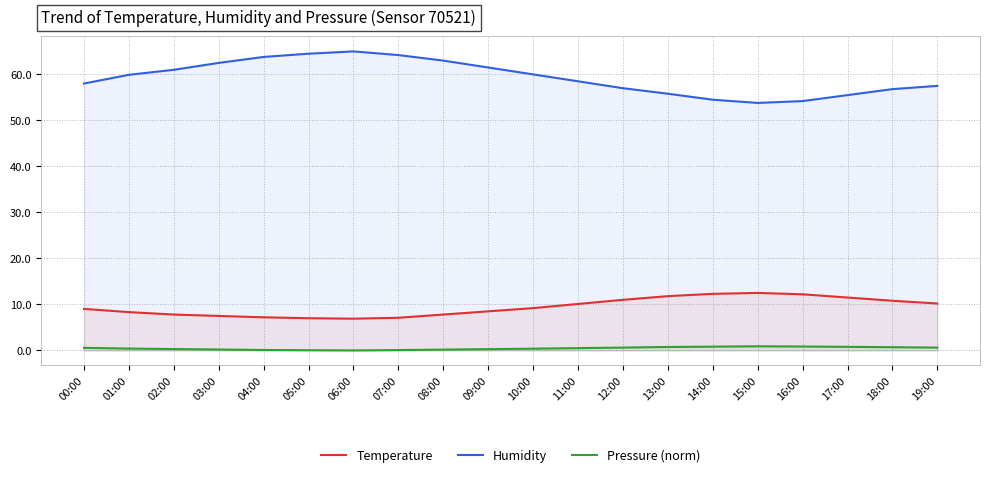

What is the value of the Temperature point at the 8th from the left?

7.1